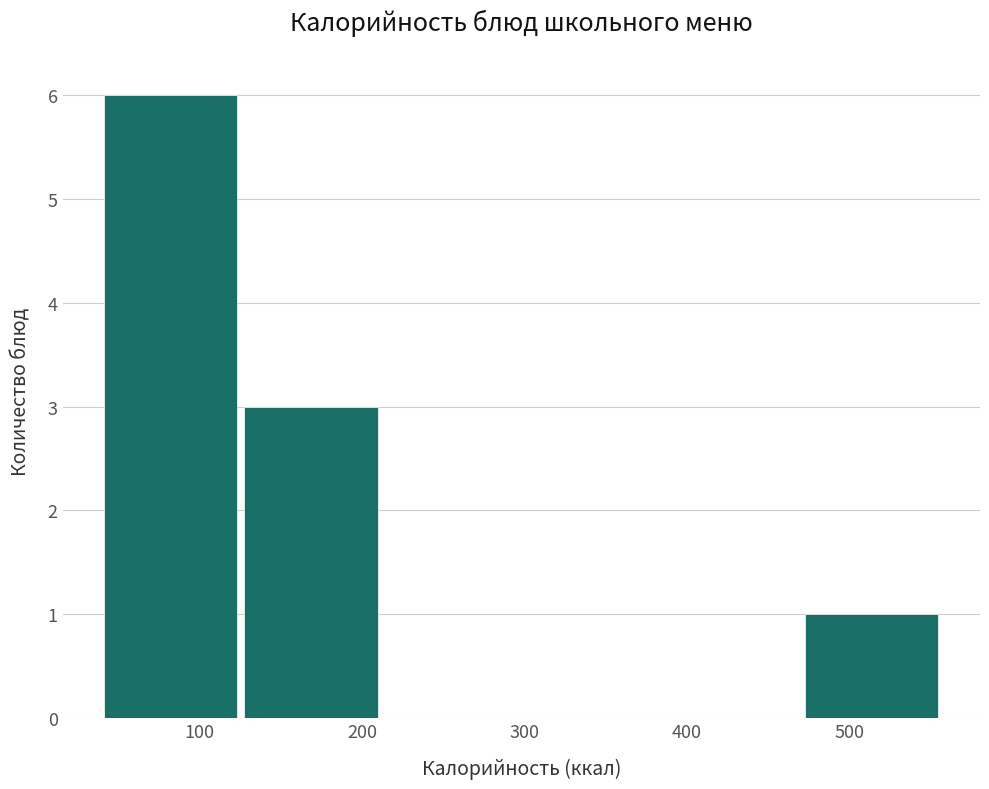

Reading left to right, transcribe this chart: for each bar, give the range it covers on the x-axis and its height. Neither the bar edges nor the heights are printed on the chart, so give them approximately, as read against the axes.

40 to 130: 6
130 to 210: 3
210 to 300: 0
300 to 380: 0
380 to 470: 0
470 to 560: 1